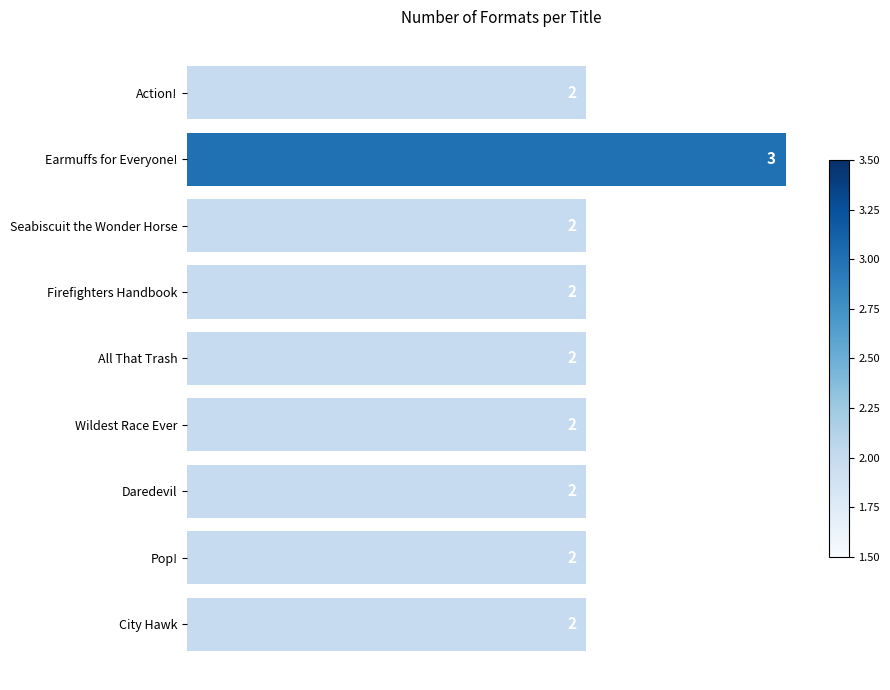

Reading top to bottom, transcribe all the data shown in this chart.

Action!=2	Earmuffs for Everyone!=3	Seabiscuit the Wonder Horse=2	Firefighters Handbook=2	All That Trash=2	Wildest Race Ever=2	Daredevil=2	Pop!=2	City Hawk=2